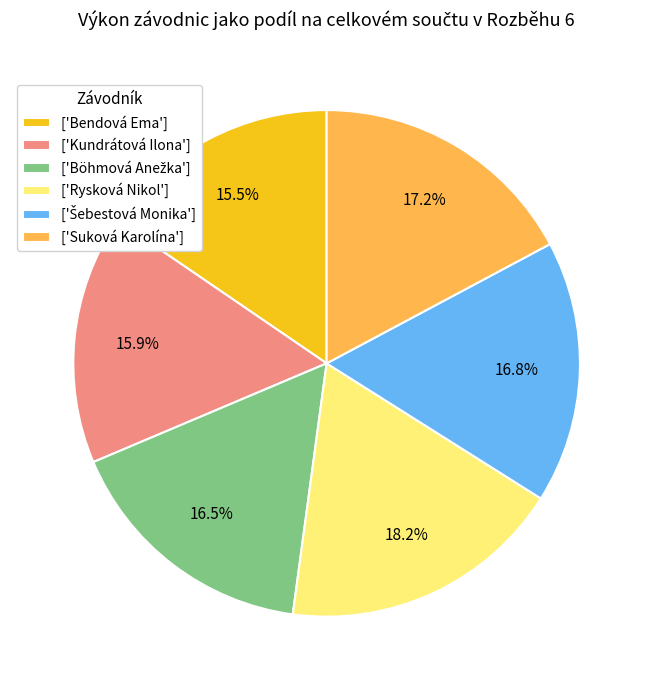

Which slice is the largest?

['Rysková Nikol']